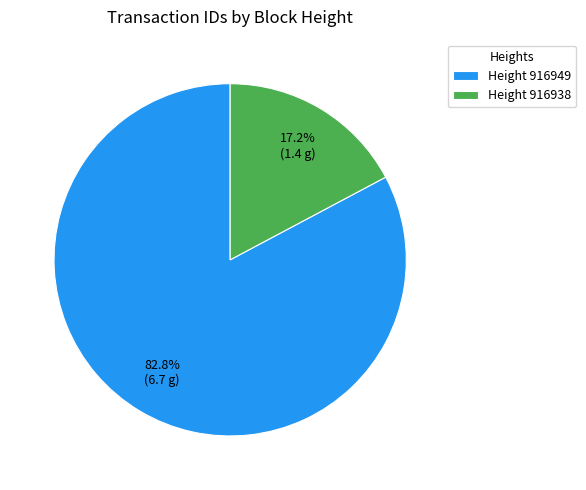

Which slice is the largest?

Height 916949